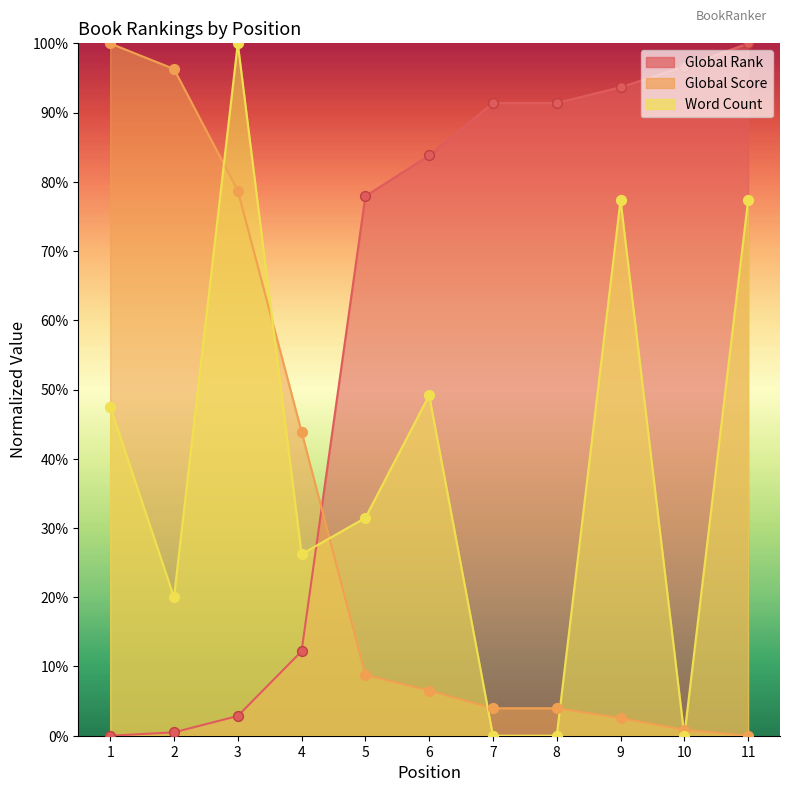

Which series reaches the minimum Y coordinate?

Global Rank